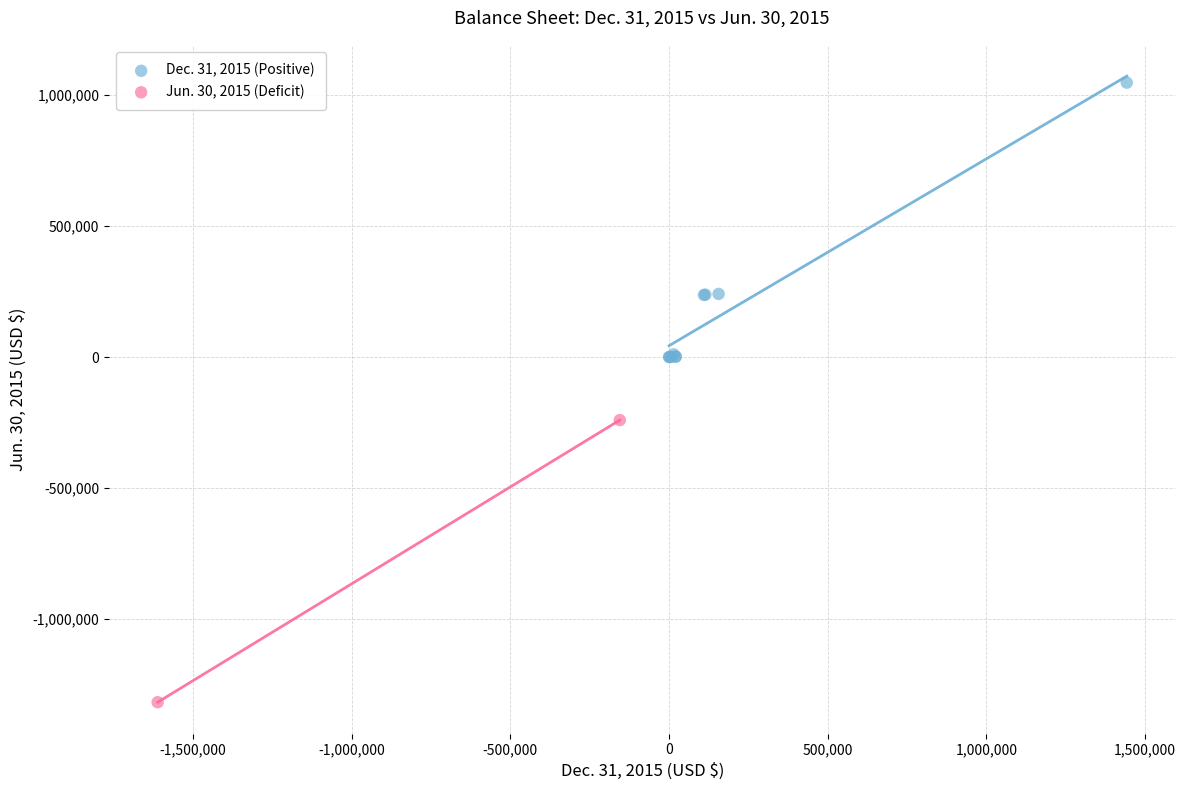

Which series contains the lowest Y value?

Jun. 30, 2015 (Deficit)